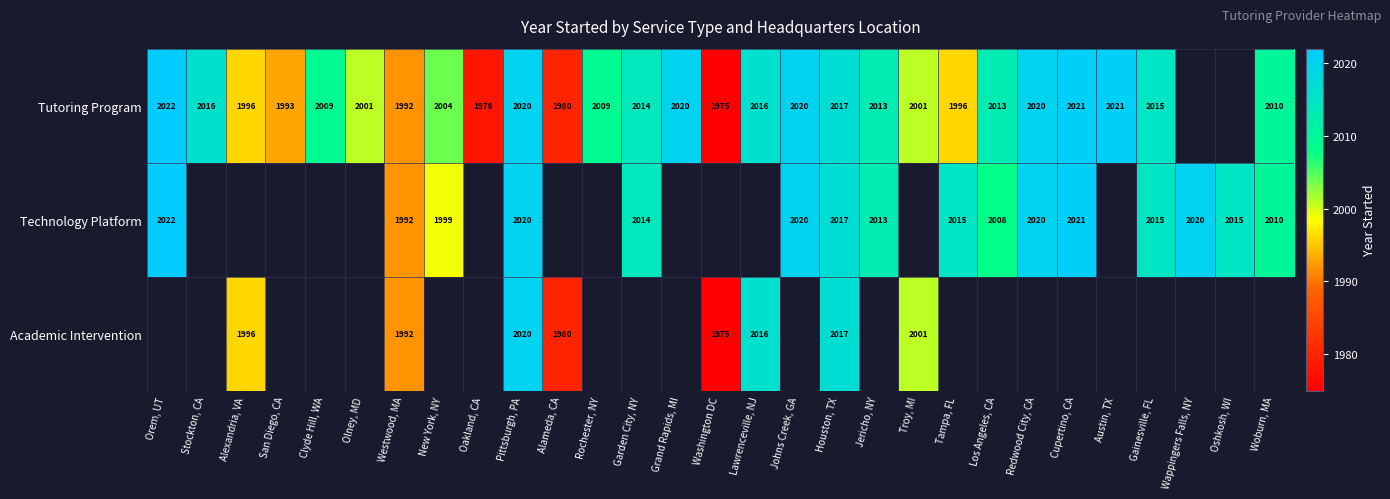

Is it true that Tutoring Program equals 2004 at New York, NY?

True